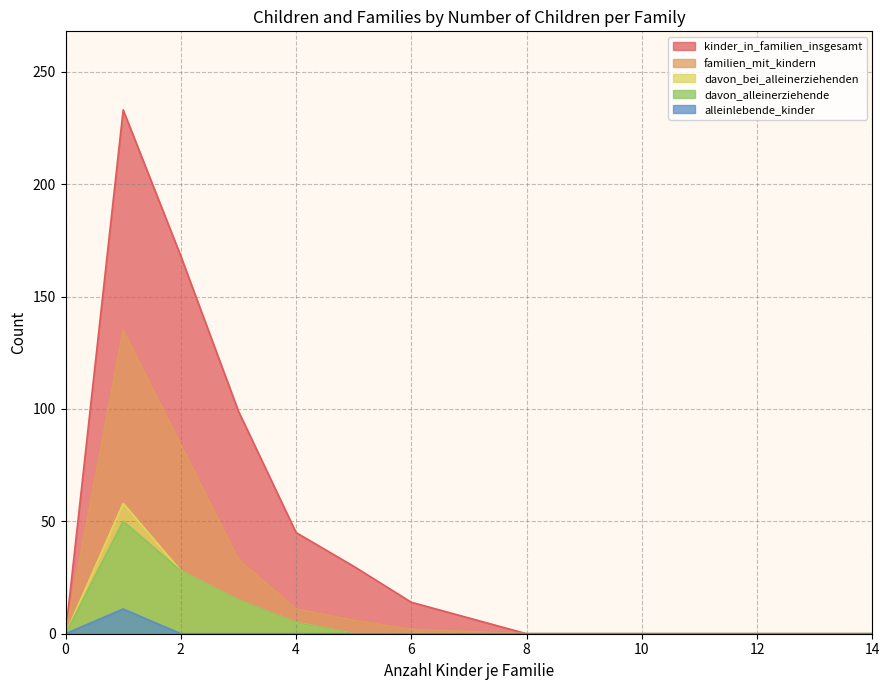

At 6, list the series in order from smallest to largest.

davon_bei_alleinerziehenden, davon_alleinerziehende, alleinlebende_kinder, familien_mit_kindern, kinder_in_familien_insgesamt